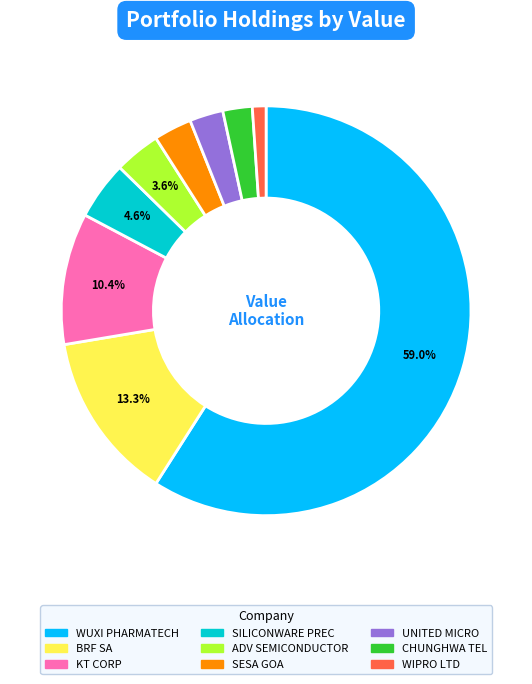

Is there a majority slice in this chart?

Yes